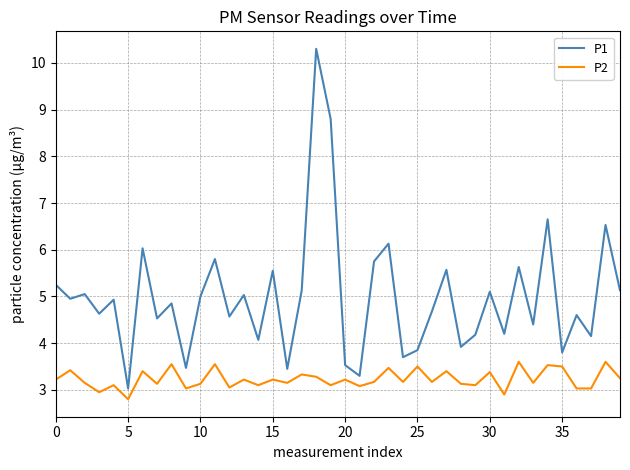

What is the maximum value shown in the chart?

10.3